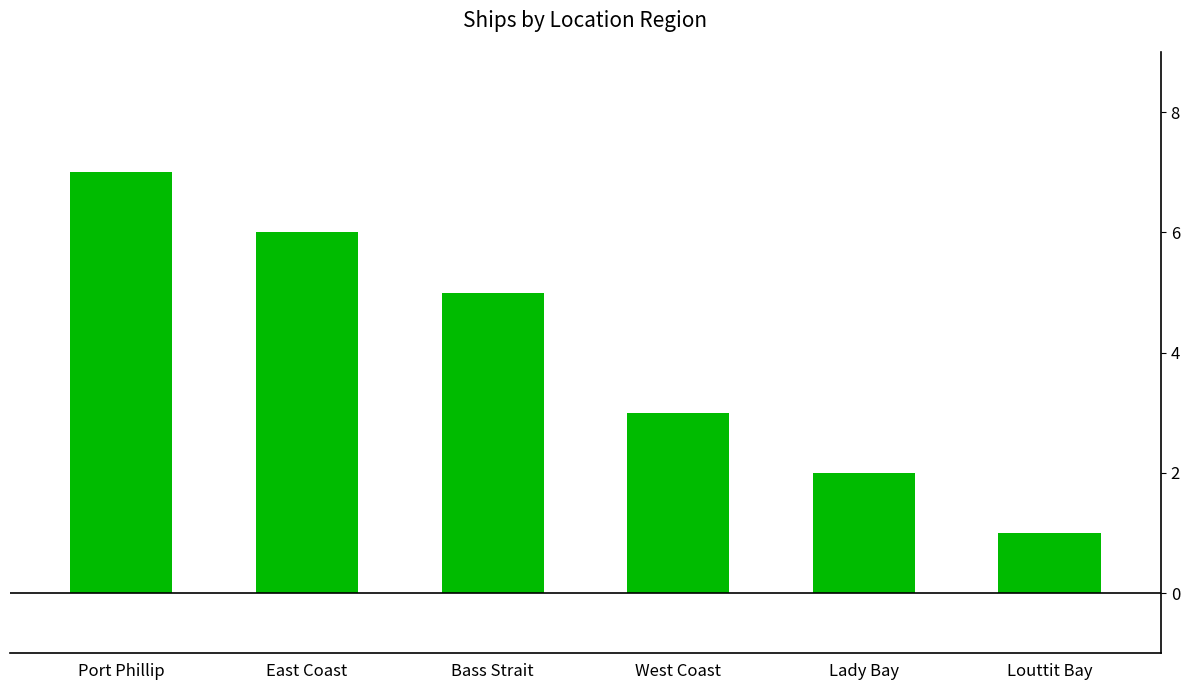

How many bars are there in total?

6